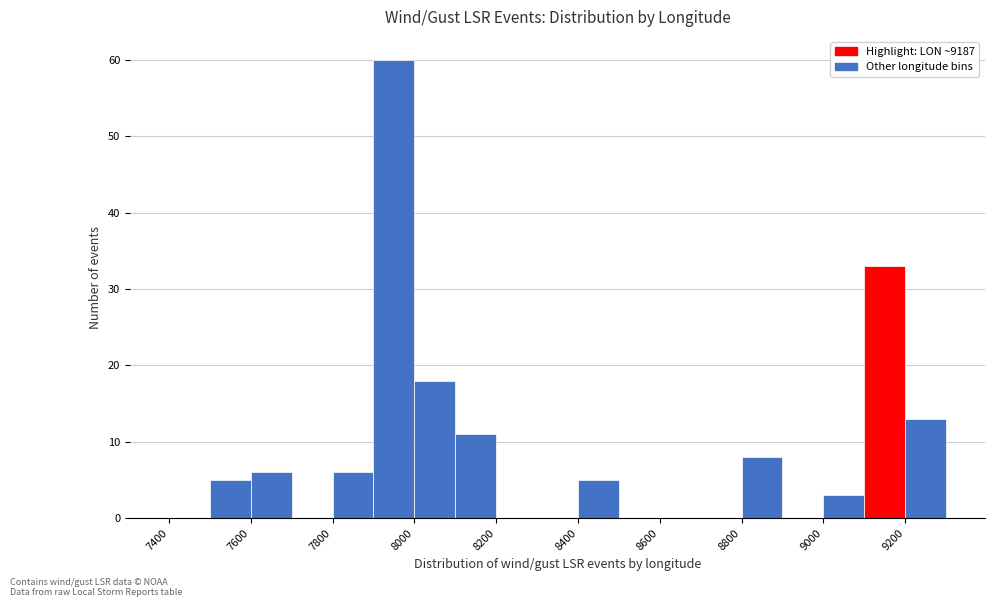

Reading left to right, list every bar in this chart as the range it spans on the x-axis followed by its height. The values are not printed on the chart, so give them approximately, as read against the axis.

7400 to 7500: 0
7500 to 7600: 5
7600 to 7700: 6
7700 to 7800: 0
7800 to 7900: 6
7900 to 8000: 60
8000 to 8100: 18
8100 to 8200: 11
8200 to 8300: 0
8300 to 8400: 0
8400 to 8500: 5
8500 to 8600: 0
8600 to 8700: 0
8700 to 8800: 0
8800 to 8900: 8
8900 to 9000: 0
9000 to 9100: 3
9100 to 9200: 33
9200 to 9300: 13